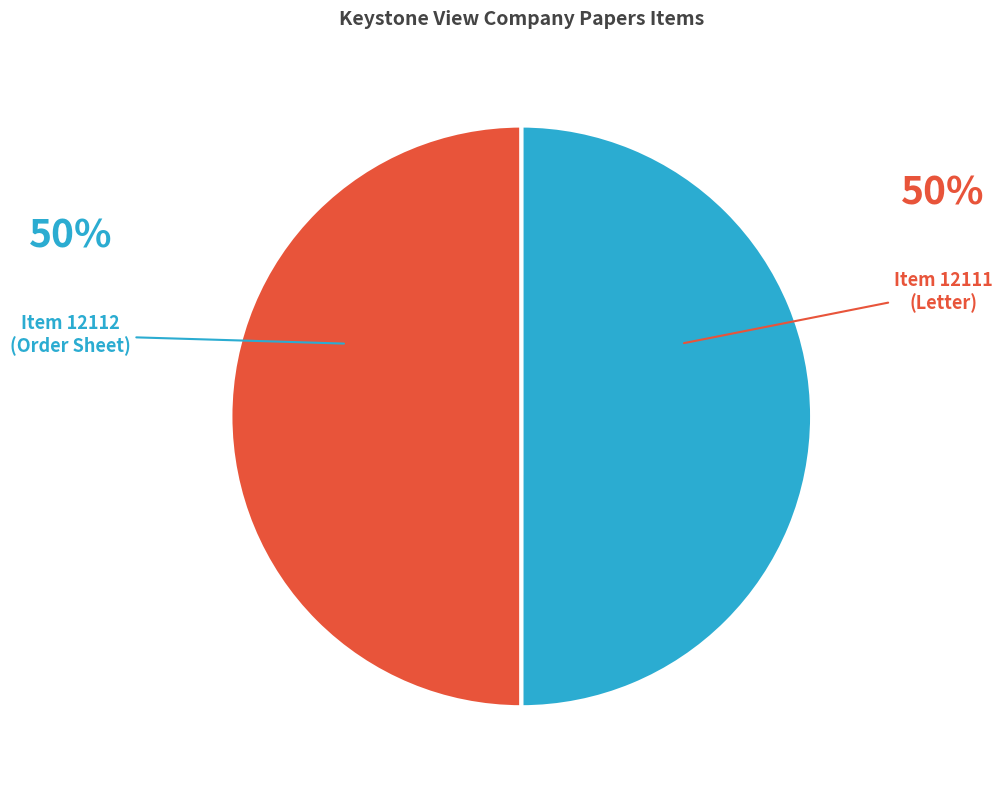

Rank the categories by value from lowest to highest.

Letter from Keystone to H. G. Barnhart, Letter from Keystone to H. G. Barnhart (Orders)